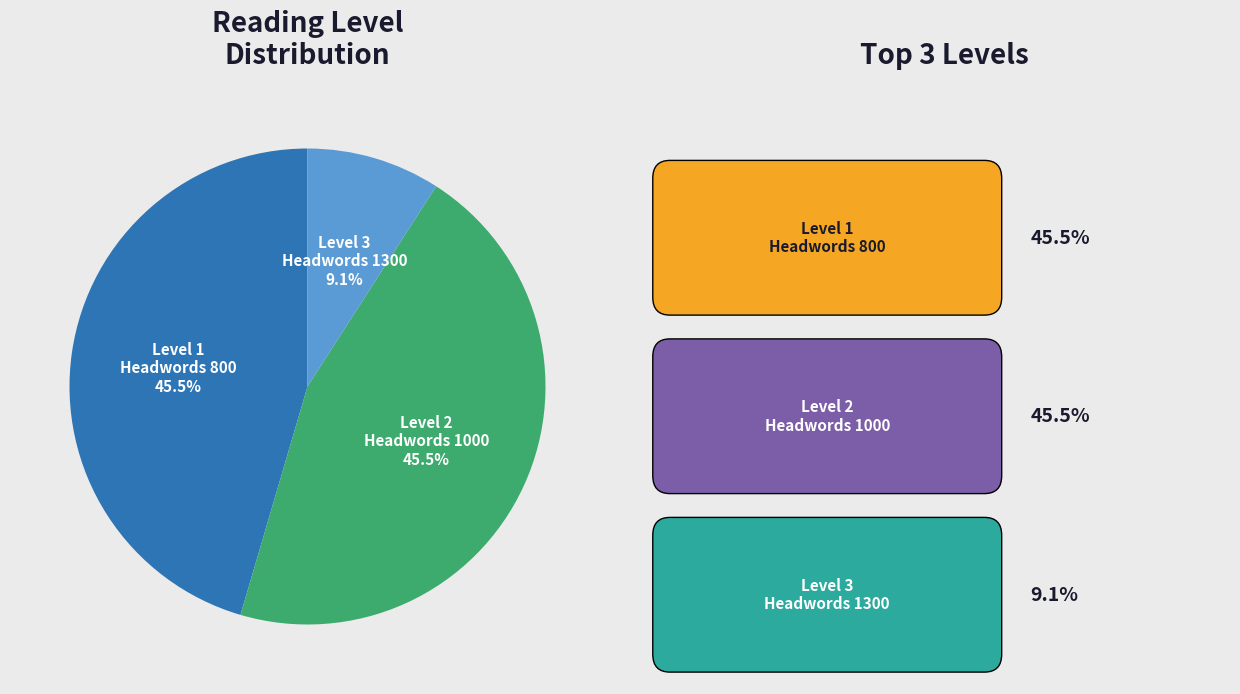

Is there a majority slice in this chart?

No